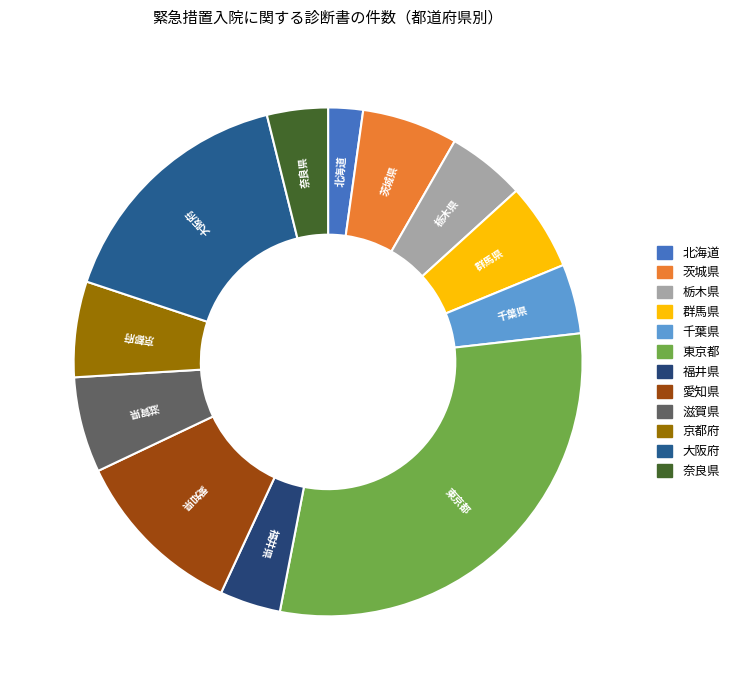

Is there a majority slice in this chart?

No